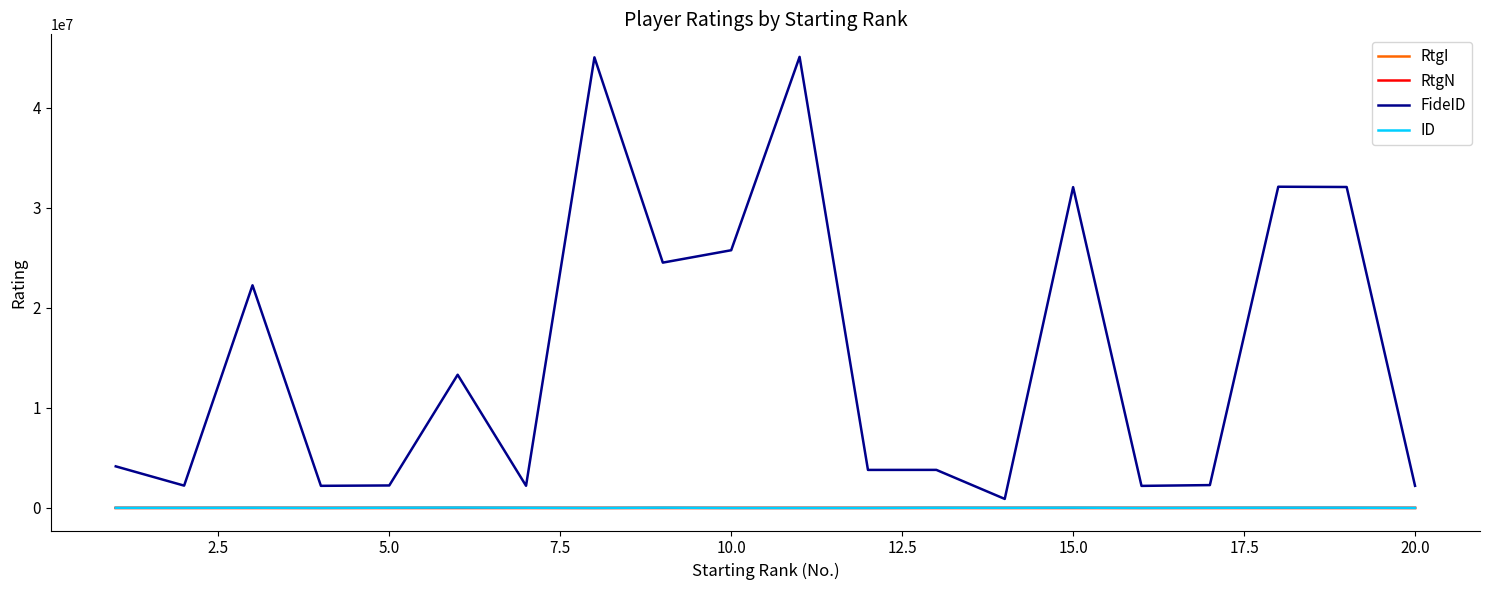

Which series has the largest total across all categories?

FideID